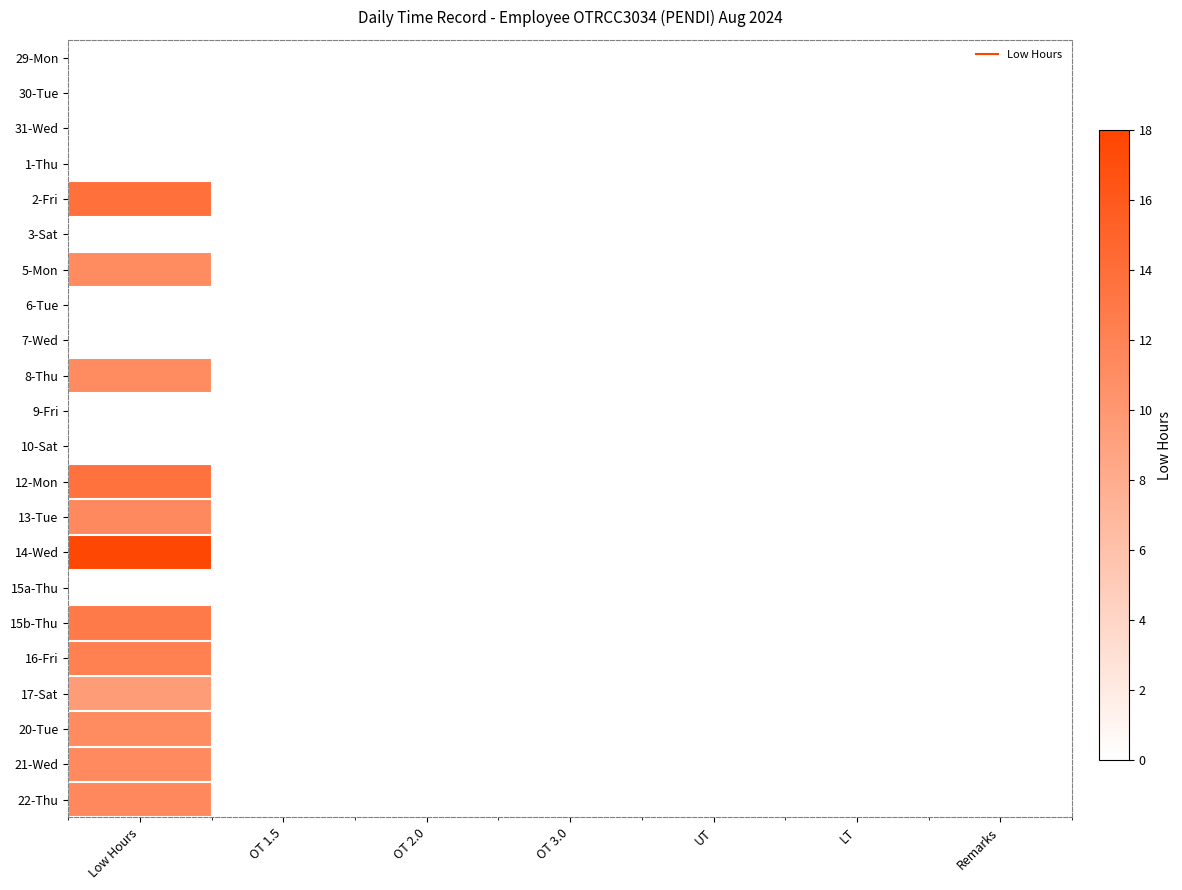

Reading right to left, extract all data points from this chart.

29-Mon: Remarks=0.0	LT=0.0	UT=0.0	OT 3.0=0.0	OT 2.0=0.0	OT 1.5=0.0	Low Hours=0.0
30-Tue: Remarks=0.0	LT=0.0	UT=0.0	OT 3.0=0.0	OT 2.0=0.0	OT 1.5=0.0	Low Hours=0.0
31-Wed: Remarks=0.0	LT=0.0	UT=0.0	OT 3.0=0.0	OT 2.0=0.0	OT 1.5=0.0	Low Hours=0.0
1-Thu: Remarks=0.0	LT=0.0	UT=0.0	OT 3.0=0.0	OT 2.0=0.0	OT 1.5=0.0	Low Hours=0.0
2-Fri: Remarks=0.0	LT=0.0	UT=0.0	OT 3.0=0.0	OT 2.0=0.0	OT 1.5=0.0	Low Hours=13.8
3-Sat: Remarks=0.0	LT=0.0	UT=0.0	OT 3.0=0.0	OT 2.0=0.0	OT 1.5=0.0	Low Hours=0.0
5-Mon: Remarks=0.0	LT=0.0	UT=0.0	OT 3.0=0.0	OT 2.0=0.0	OT 1.5=0.0	Low Hours=11.1
6-Tue: Remarks=0.0	LT=0.0	UT=0.0	OT 3.0=0.0	OT 2.0=0.0	OT 1.5=0.0	Low Hours=0.0
7-Wed: Remarks=0.0	LT=0.0	UT=0.0	OT 3.0=0.0	OT 2.0=0.0	OT 1.5=0.0	Low Hours=0.0
8-Thu: Remarks=0.0	LT=0.0	UT=0.0	OT 3.0=0.0	OT 2.0=0.0	OT 1.5=0.0	Low Hours=11.2
9-Fri: Remarks=0.0	LT=0.0	UT=0.0	OT 3.0=0.0	OT 2.0=0.0	OT 1.5=0.0	Low Hours=0.0
10-Sat: Remarks=0.0	LT=0.0	UT=0.0	OT 3.0=0.0	OT 2.0=0.0	OT 1.5=0.0	Low Hours=0.0
12-Mon: Remarks=0.0	LT=0.0	UT=0.0	OT 3.0=0.0	OT 2.0=0.0	OT 1.5=0.0	Low Hours=13.6
13-Tue: Remarks=0.0	LT=0.0	UT=0.0	OT 3.0=0.0	OT 2.0=0.0	OT 1.5=0.0	Low Hours=11.3
14-Wed: Remarks=0.0	LT=0.0	UT=0.0	OT 3.0=0.0	OT 2.0=0.0	OT 1.5=0.0	Low Hours=17.7
15a-Thu: Remarks=0.0	LT=0.0	UT=0.0	OT 3.0=0.0	OT 2.0=0.0	OT 1.5=0.0	Low Hours=0.0
15b-Thu: Remarks=0.0	LT=0.0	UT=0.0	OT 3.0=0.0	OT 2.0=0.0	OT 1.5=0.0	Low Hours=12.8
16-Fri: Remarks=0.0	LT=0.0	UT=0.0	OT 3.0=0.0	OT 2.0=0.0	OT 1.5=0.0	Low Hours=12.2
17-Sat: Remarks=0.0	LT=0.0	UT=0.0	OT 3.0=0.0	OT 2.0=0.0	OT 1.5=0.0	Low Hours=9.5
20-Tue: Remarks=0.0	LT=0.0	UT=0.0	OT 3.0=0.0	OT 2.0=0.0	OT 1.5=0.0	Low Hours=11.2
21-Wed: Remarks=0.0	LT=0.0	UT=0.0	OT 3.0=0.0	OT 2.0=0.0	OT 1.5=0.0	Low Hours=11.3
22-Thu: Remarks=0.0	LT=0.0	UT=0.0	OT 3.0=0.0	OT 2.0=0.0	OT 1.5=0.0	Low Hours=11.5